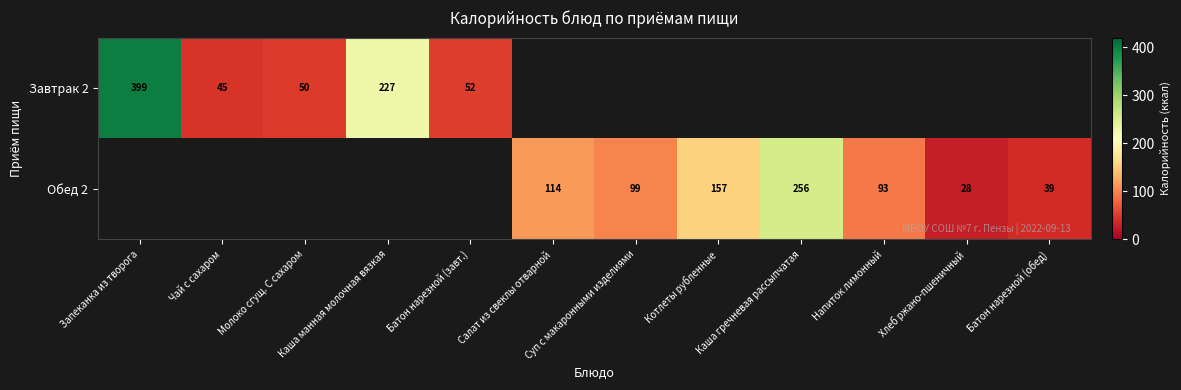

True or false: Завтрак 2 has a value of 263.2 at Салат из свеклы отварной.

False